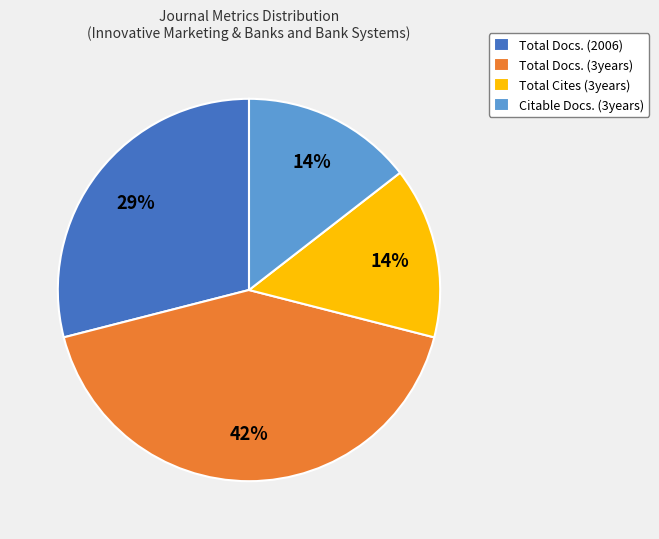

Between Total Cites (3years) and Total Docs. (2006), which is larger?

Total Docs. (2006)